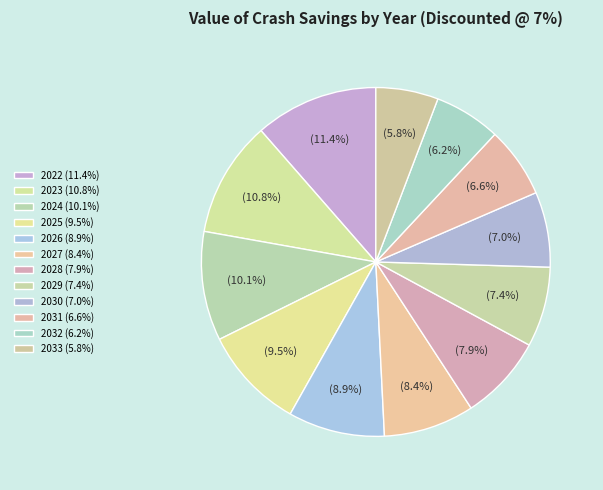

How many slices are in this pie chart?

12